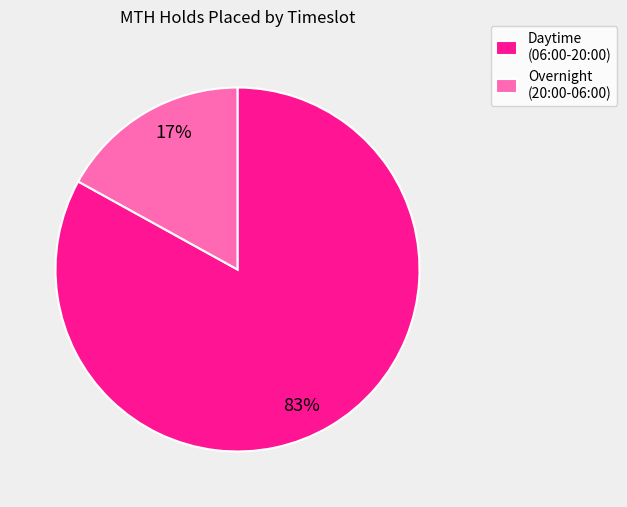

Which category has the biggest portion of the pie?

Daytime (06:00-20:00)